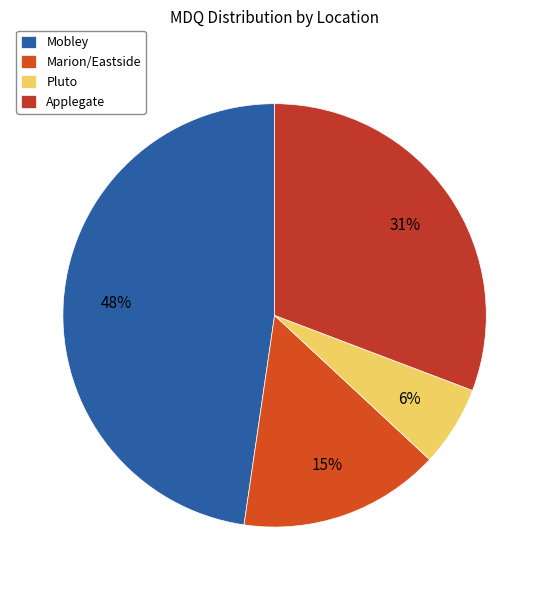

Rank the categories by value from lowest to highest.

Pluto, Marion/Eastside, Applegate, Mobley